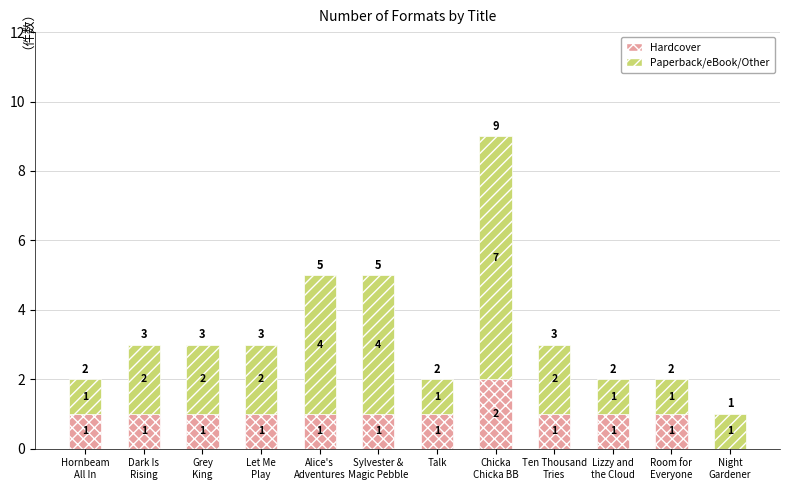

What is the sum of the Hardcover values at Ten Thousand
Tries and Hornbeam
All In?

2